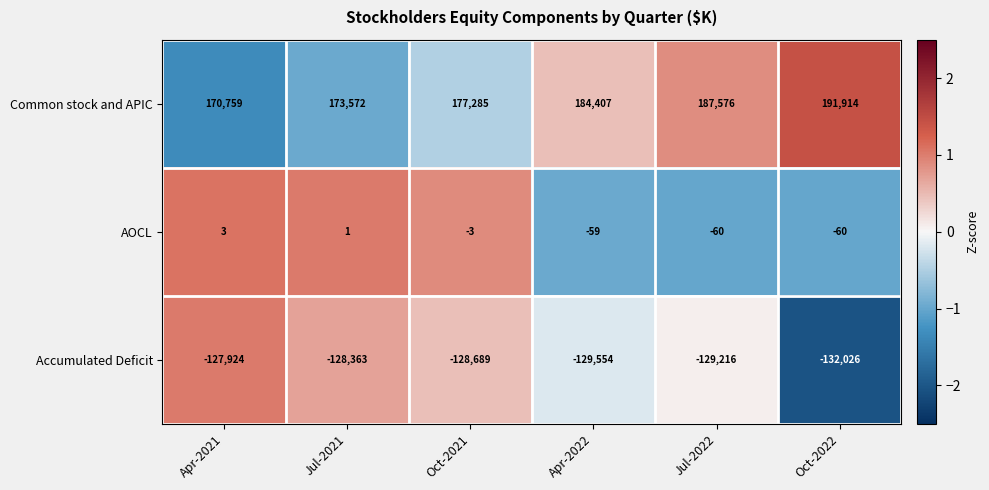

Which category has the highest value across all series?

Oct-2022